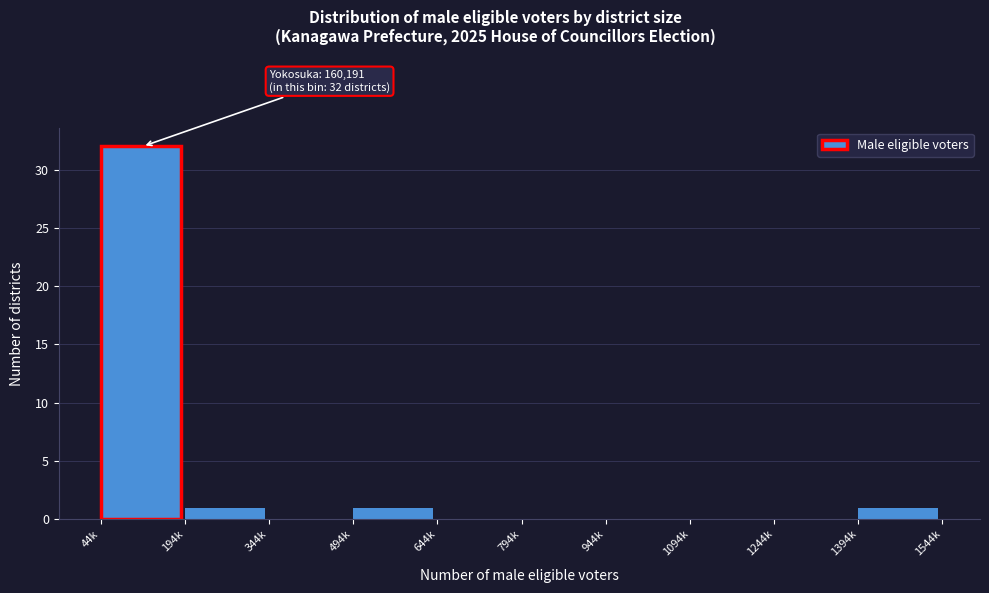

Reading left to right, list all the values displayed in this chart.

44k=32	194k=1	344k=0	494k=1	644k=0	794k=0	944k=0	1094k=0	1244k=0	1394k=1